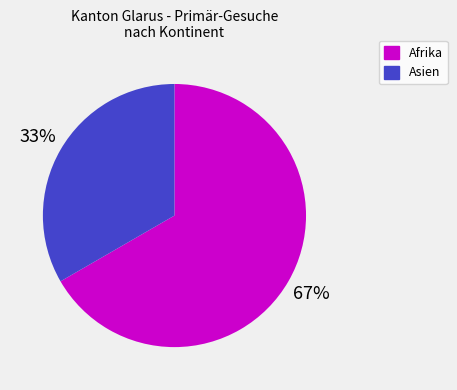

To the nearest percent, what is the combined percentage of Asien and Afrika?

100%